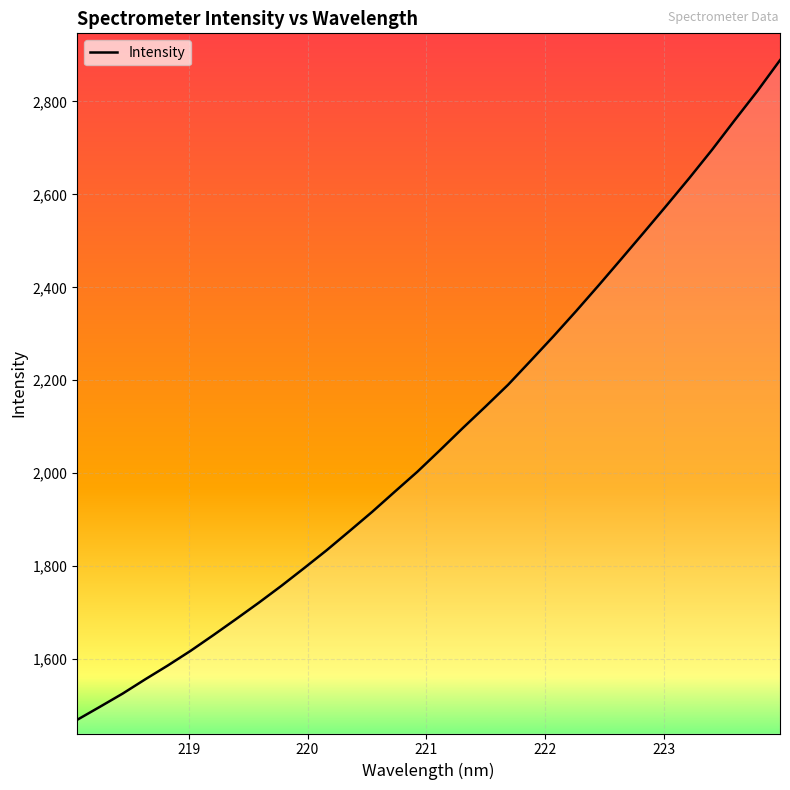

Does the chart display data point markers on the line(s)?

No